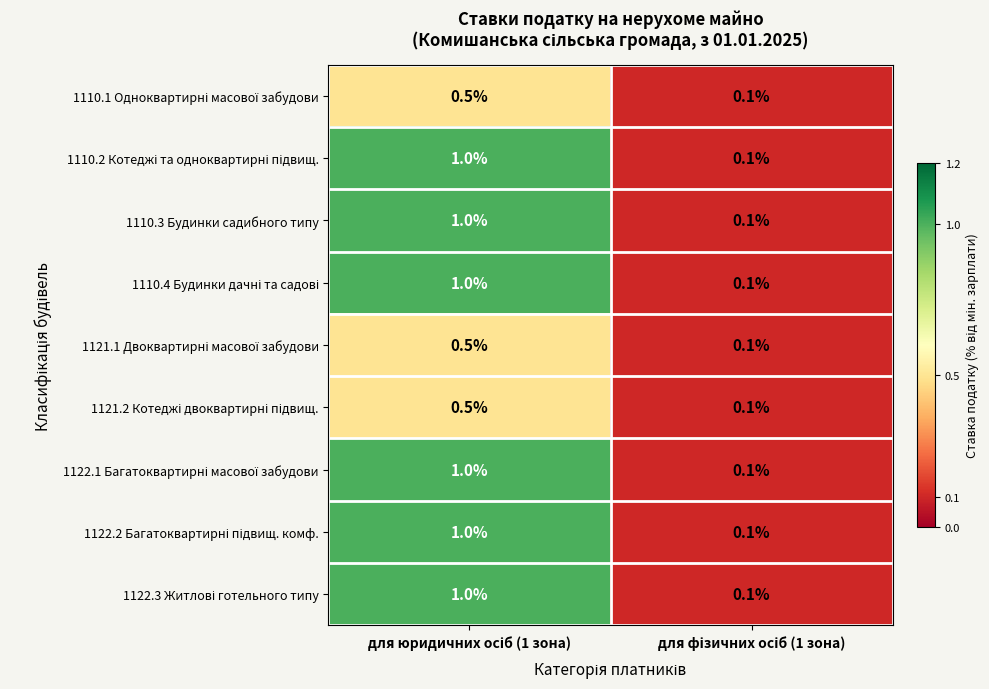

What is the average value of the 1110.3 Будинки садибного типу series?

0.6